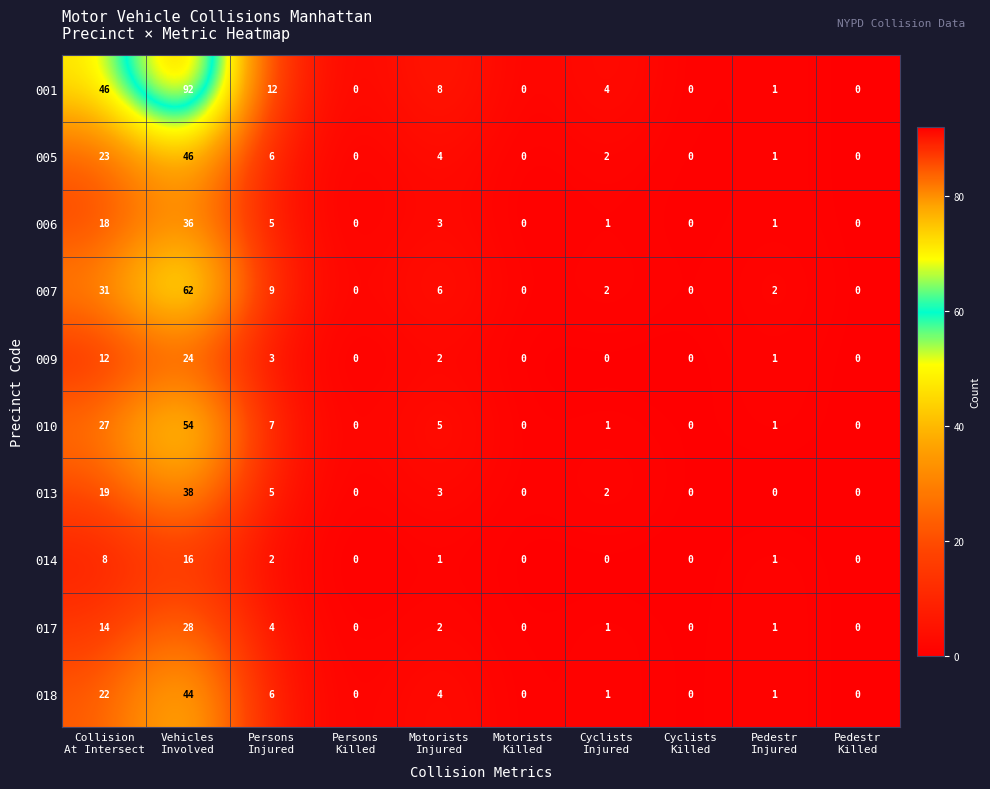

Rank the series by their maximum value, from highest to lowest.

001, 007, 010, 005, 018, 013, 006, 017, 009, 014